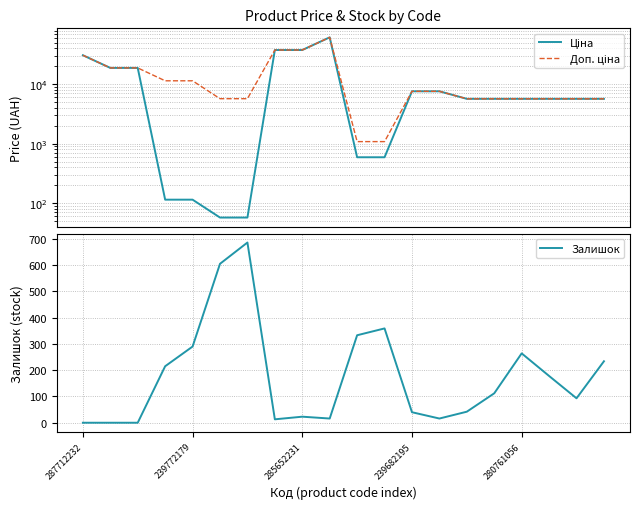

At which label does Ціна first exceed 5673?

287712232